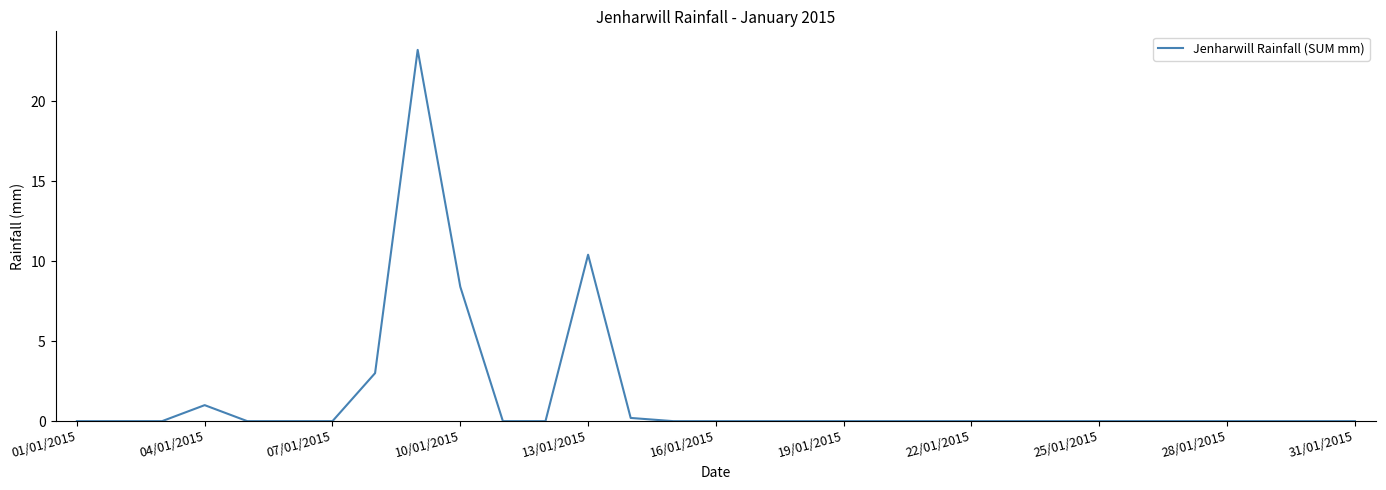

True or false: there are more than 2 points higher than both neighbors.

True